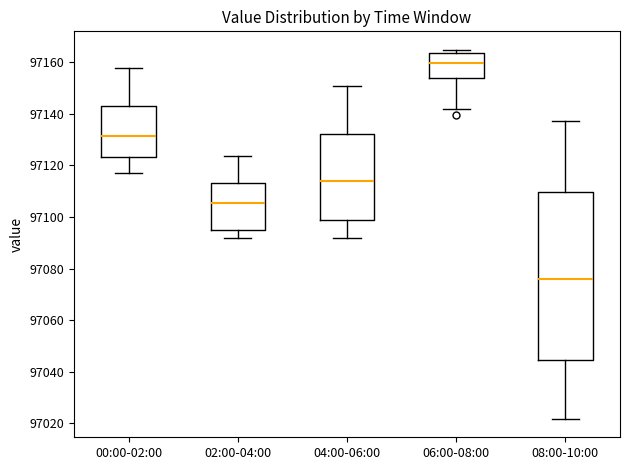

Where is the lower edge of the box for 06:00-08:00 on the y-axis? The values are not printed on the chart, so give them approximately, as read against the axis.

97154